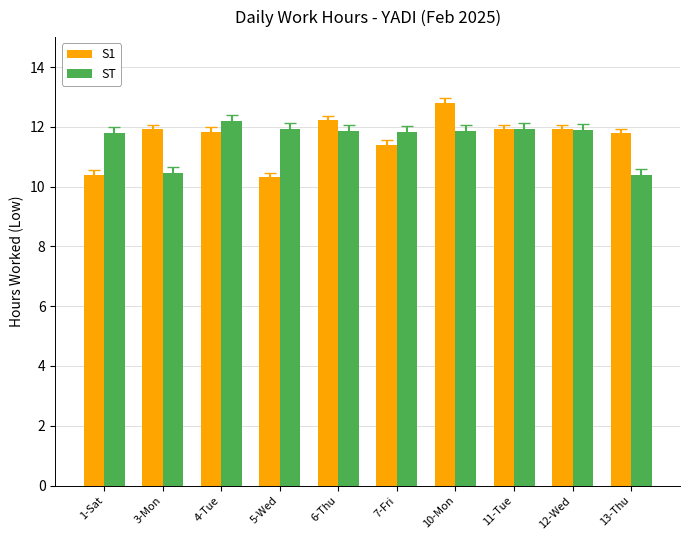

Is it true that ST equals 11.8 at 7-Fri?

True